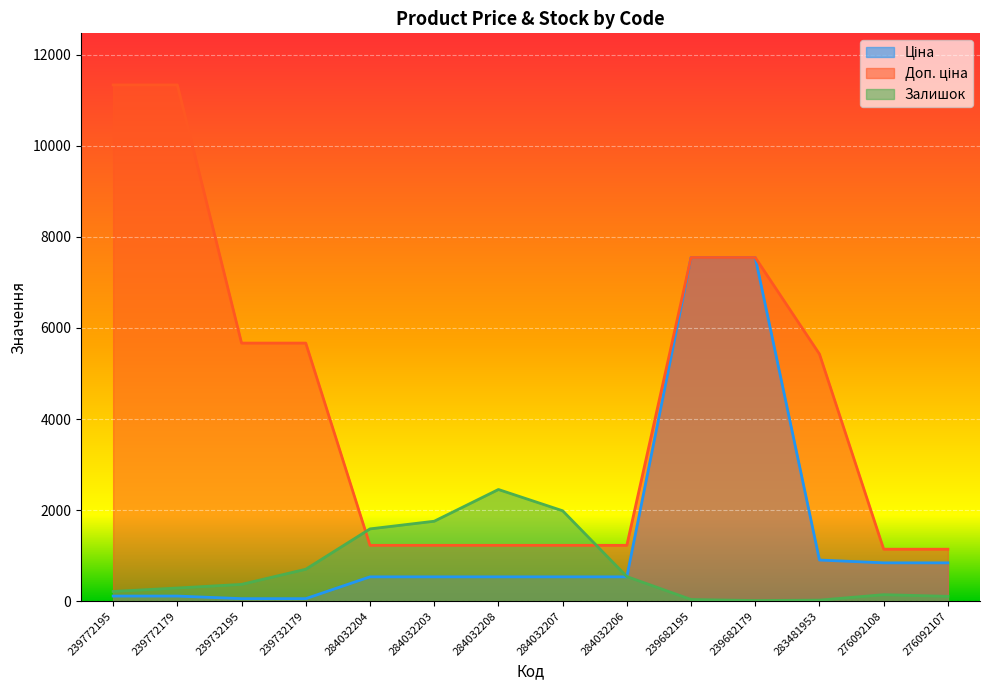

List the series in order of their overall mean, highest first.

Доп. ціна, Ціна, Залишок